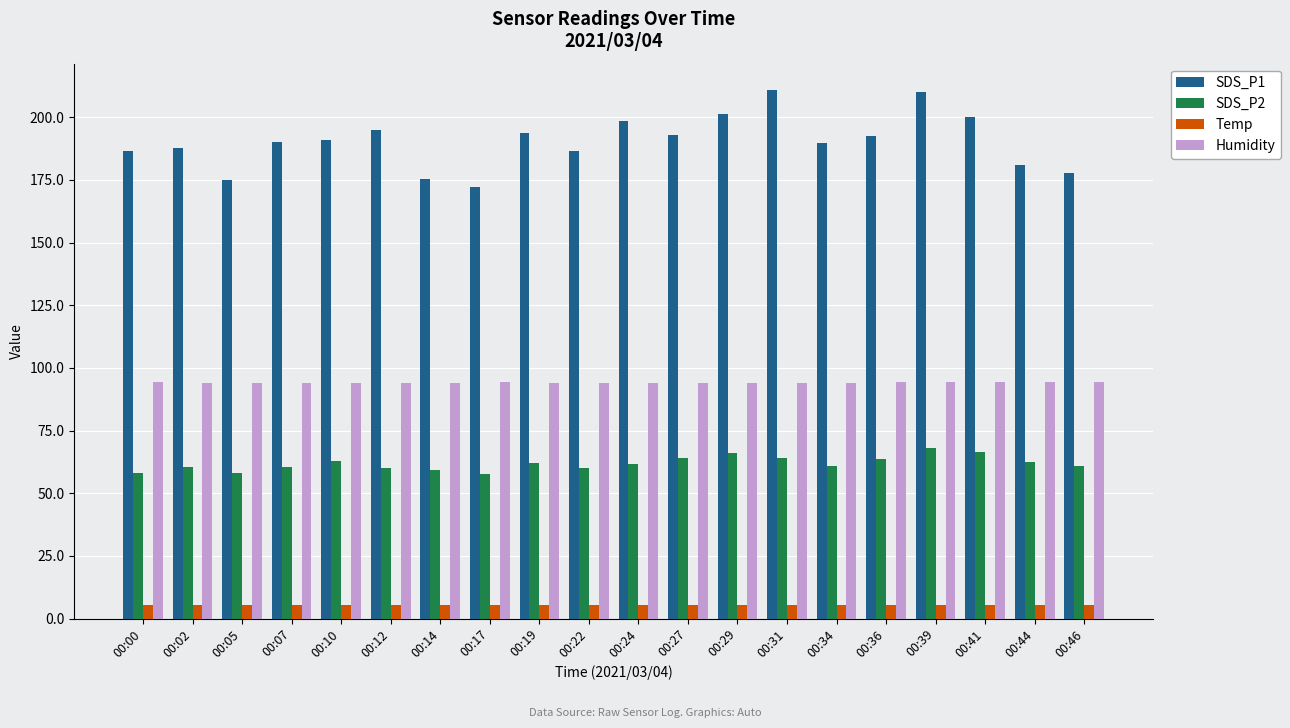

What is the sum of the SDS_P1 values at 00:22 and 00:12?

381.5